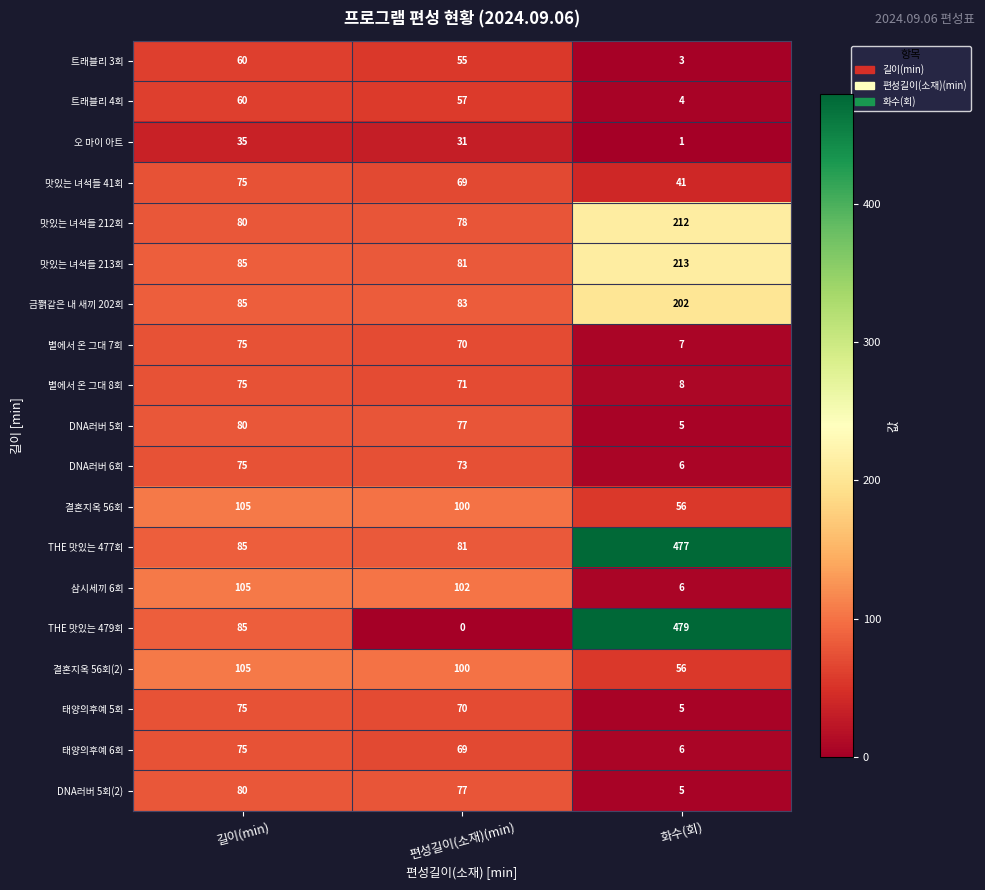

Which category has the highest value across all series?

화수(회)